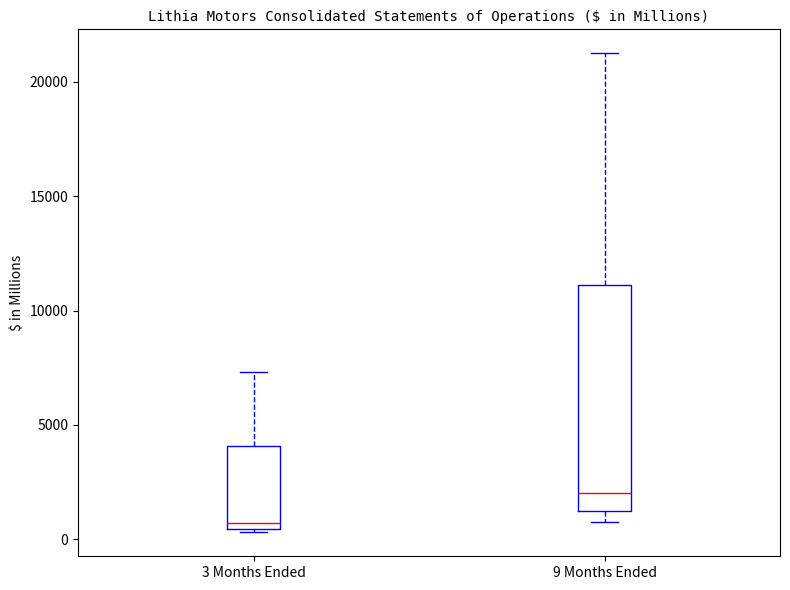

Reading left to right, read every box against the y-axis: the position of its median line, the range the box covers, and the ends of its whiskers. The values are not printed on the chart, so give them approximately, as read against the axis.

3 Months Ended: median 500 (just above the box's lower edge), box 500 to 4000, whiskers 500 (just below the box's lower edge) to 7500
9 Months Ended: median 2000, box 1000 to 11000, whiskers 1000 (just below the box's lower edge) to 21000